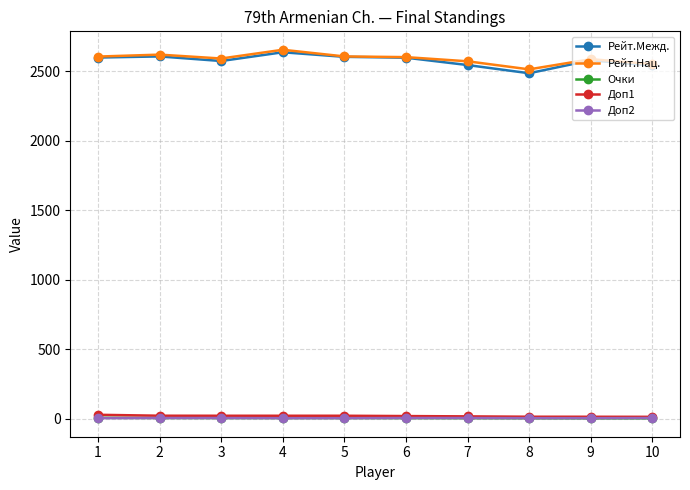

What is the difference between the second highest and second lowest values in the Рейт.Межд. series?

65.0